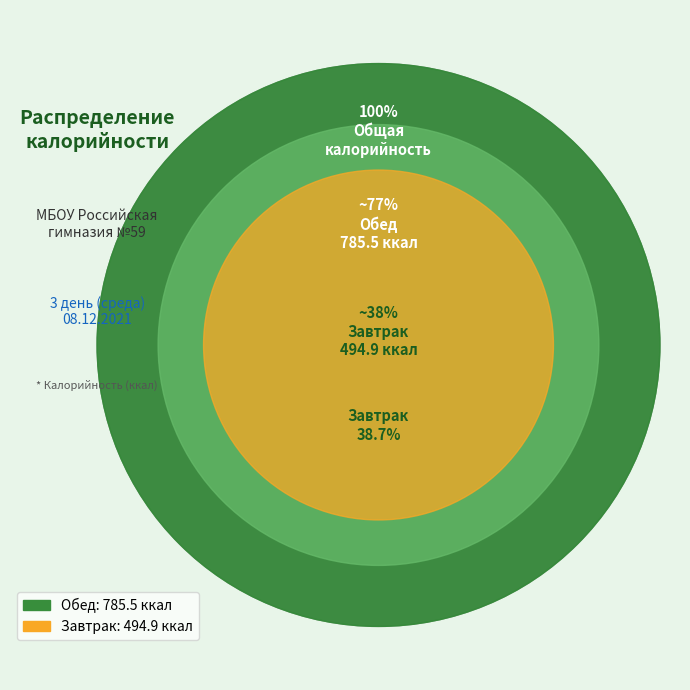

Count the number of slices in the pie.

2